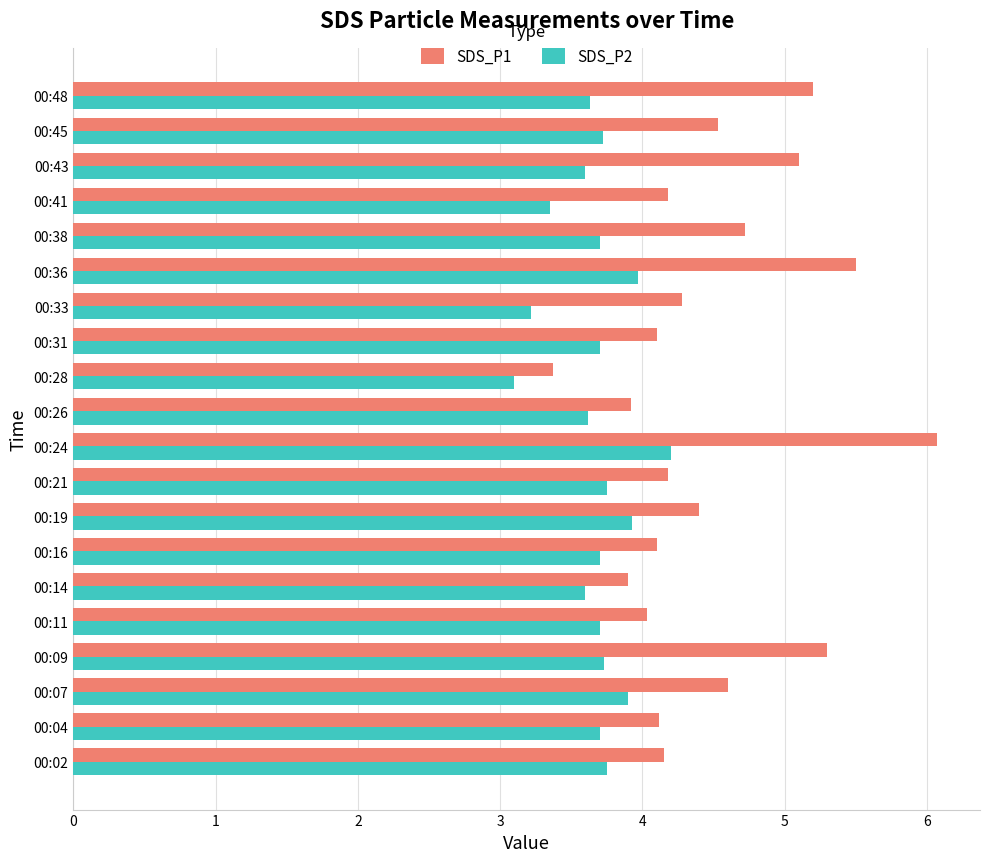

What is the difference between the maximum and minimum values in the SDS_P1 series?

2.7